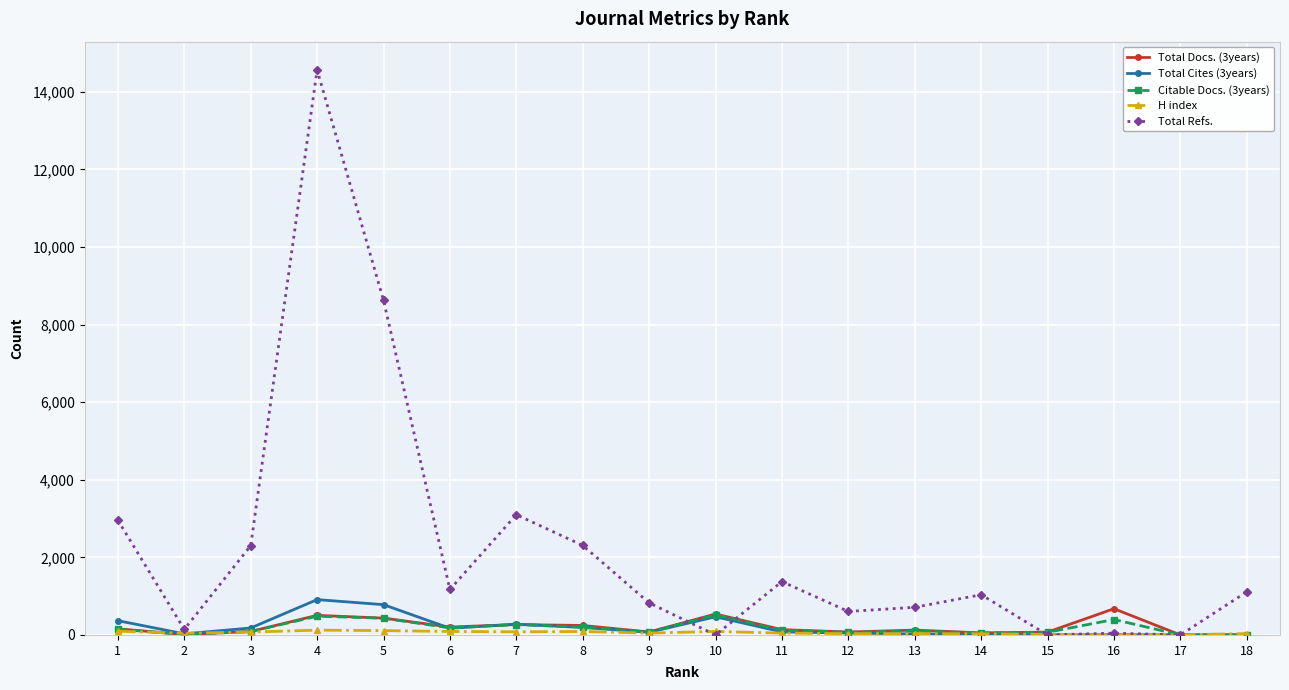

What is the difference between the maximum and second lowest values in the Total Cites (3years) series?

911